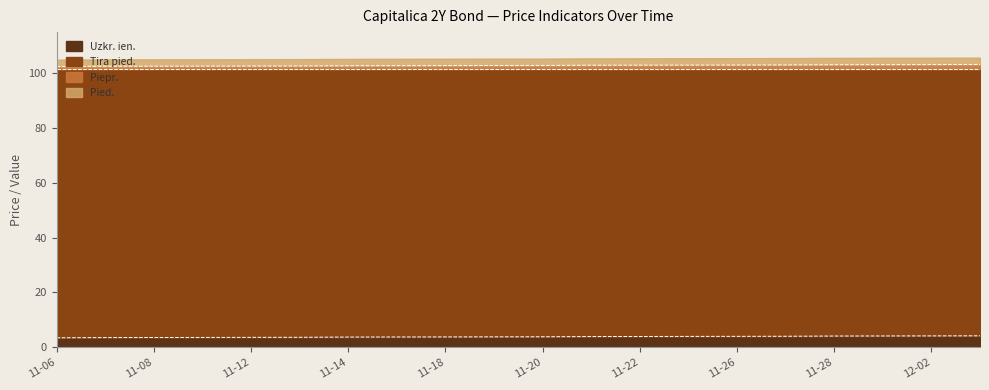

What is the difference between the Piepr. values at 2024-11-29 and 2024-11-22?

0.2